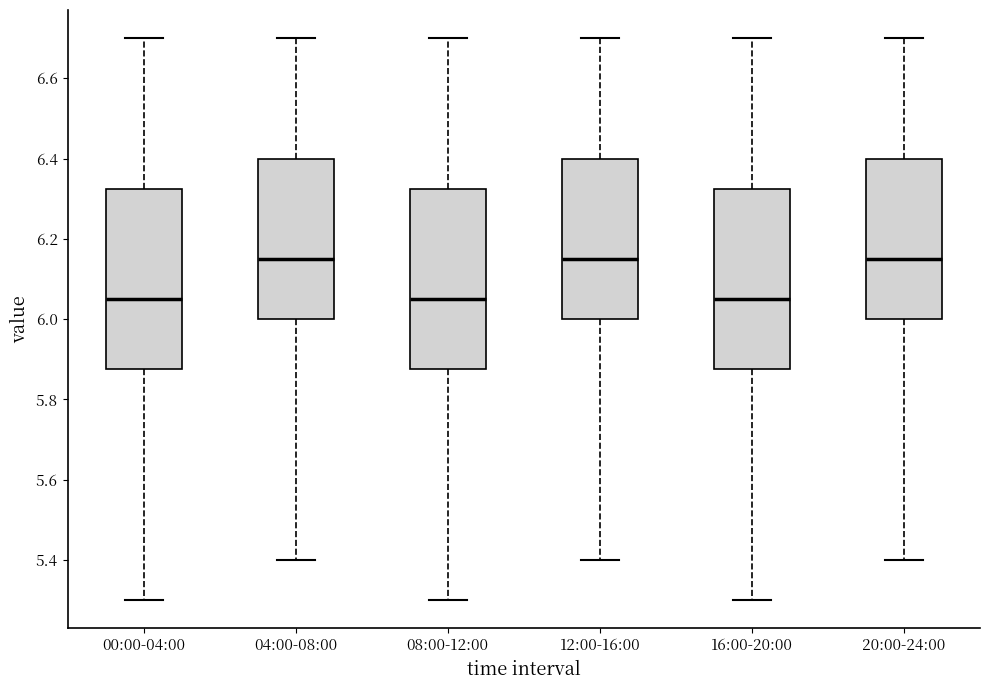

Reading left to right, read every box against the y-axis: the position of its median line, the range the box covers, and the ends of its whiskers. The values are not printed on the chart, so give them approximately, as read against the axis.

00:00-04:00: median 6.06, box 5.88 to 6.32, whiskers 5.30 to 6.70
04:00-08:00: median 6.16, box 6.00 to 6.40, whiskers 5.40 to 6.70
08:00-12:00: median 6.06, box 5.88 to 6.32, whiskers 5.30 to 6.70
12:00-16:00: median 6.16, box 6.00 to 6.40, whiskers 5.40 to 6.70
16:00-20:00: median 6.06, box 5.88 to 6.32, whiskers 5.30 to 6.70
20:00-24:00: median 6.16, box 6.00 to 6.40, whiskers 5.40 to 6.70